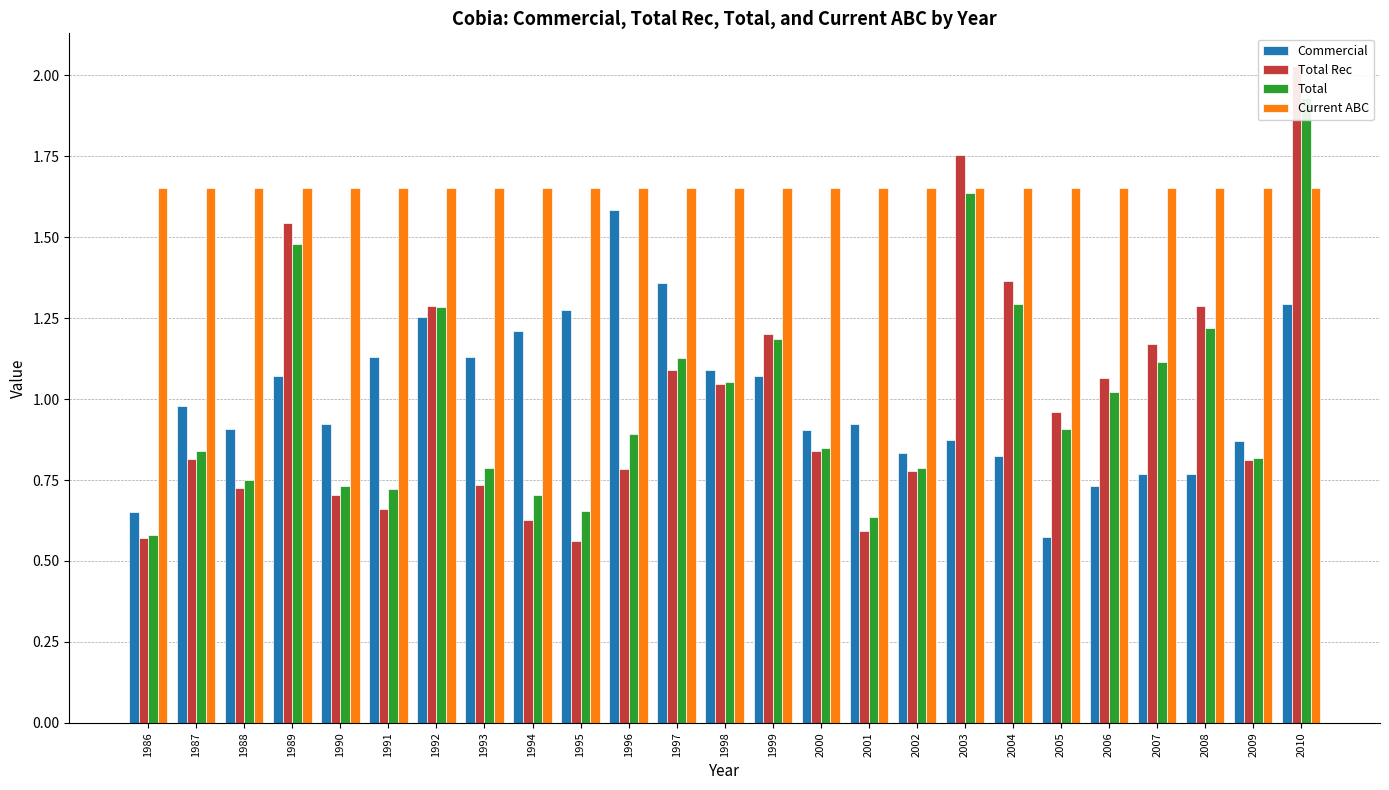

At how many categories does at least one series exceed 1?

25